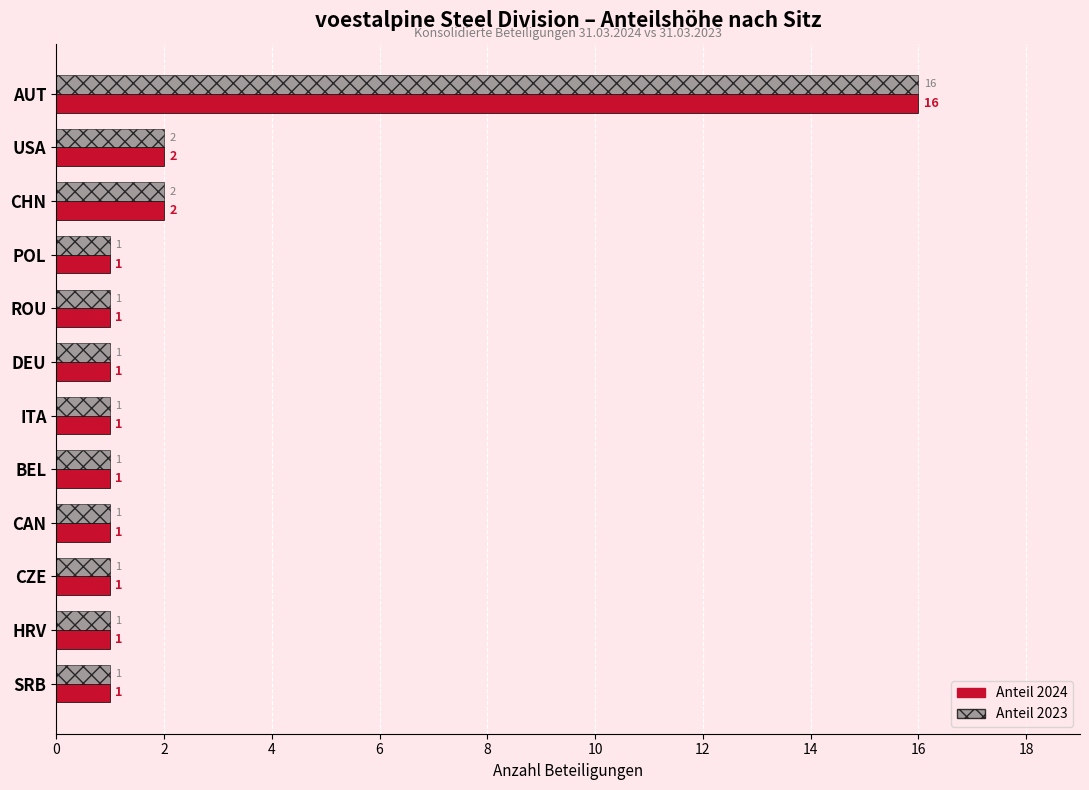

At which category is the sum across all series the highest?

AUT